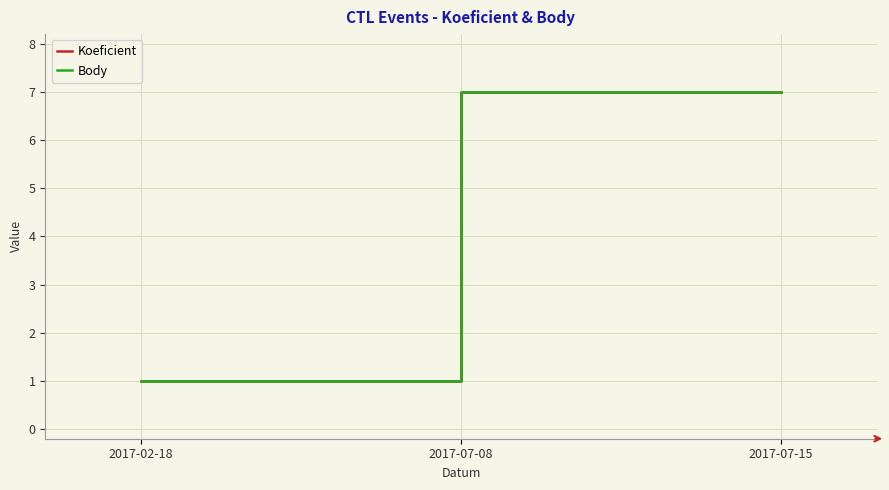

The Body series shows 7 at 2017-07-15. True or false?

True